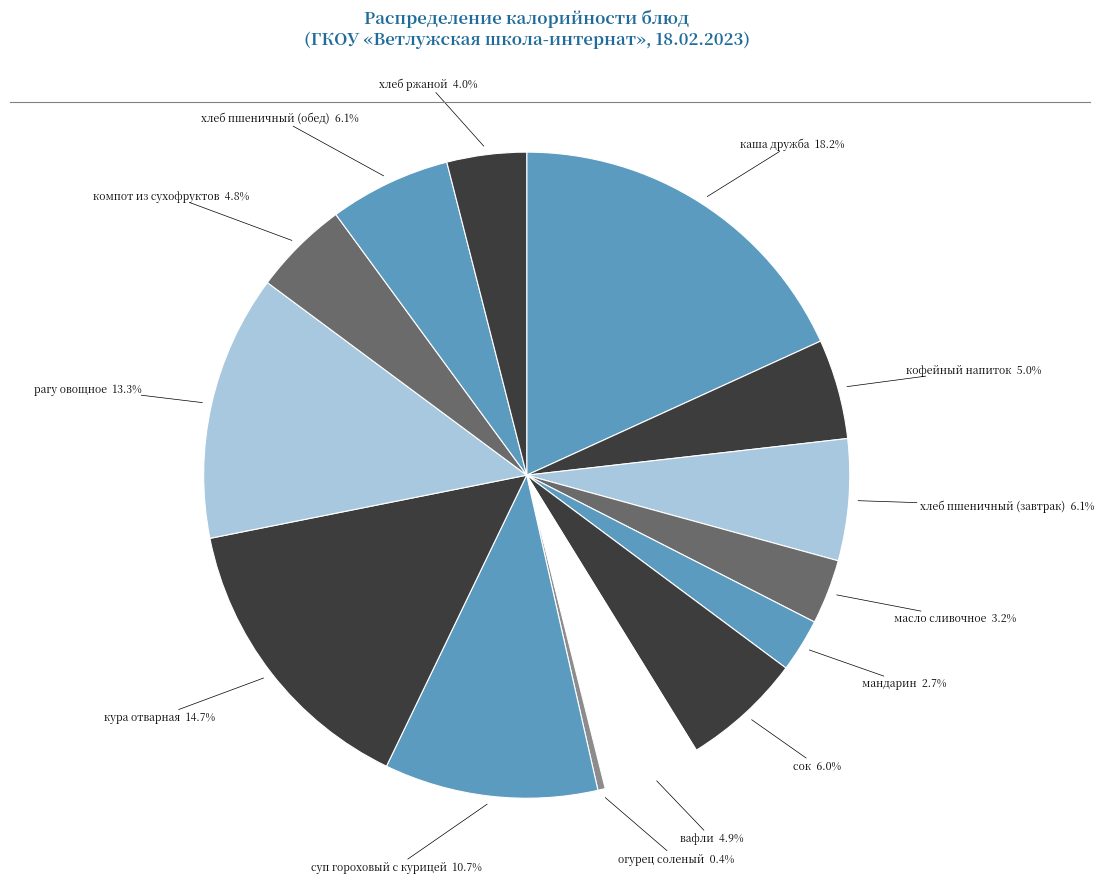

Count the number of slices in the pie.

14